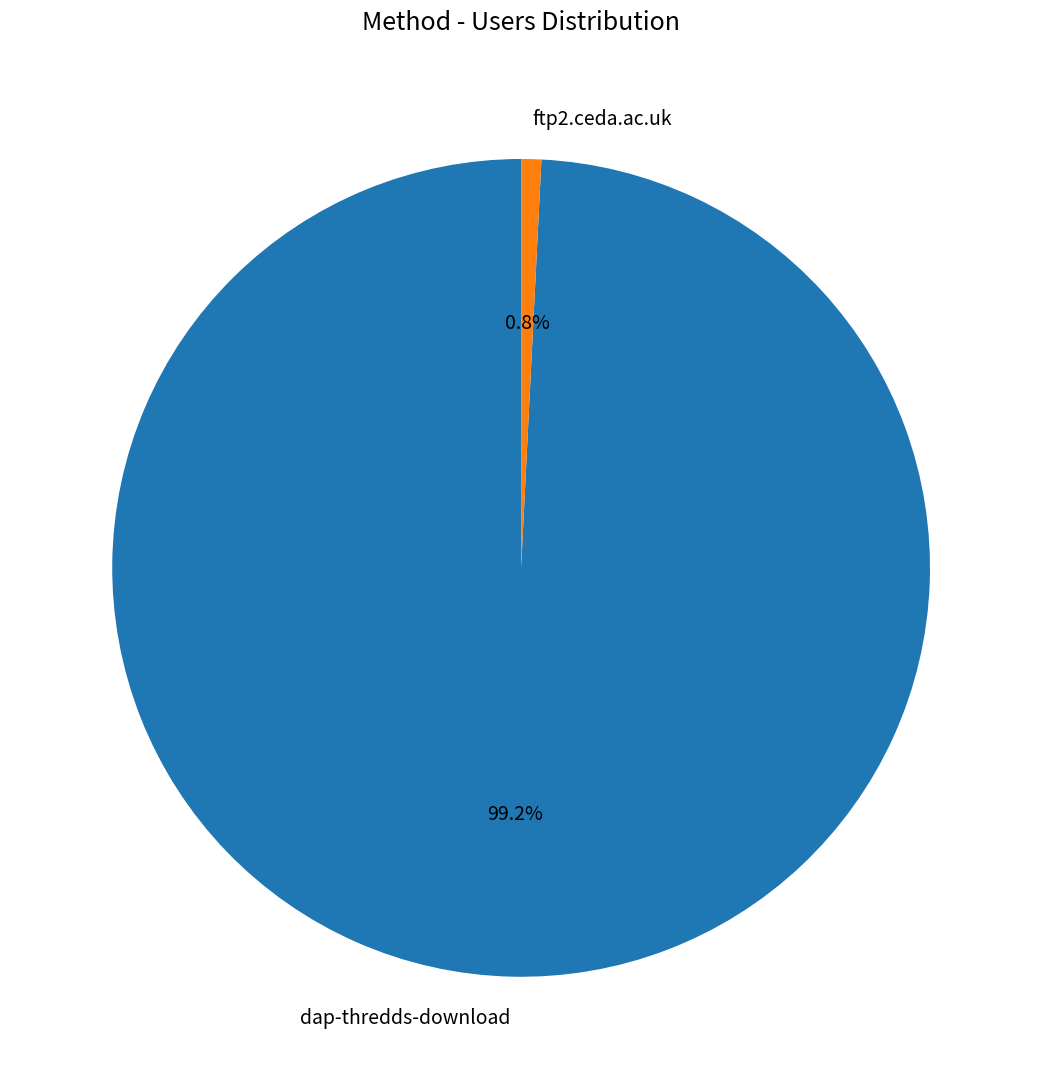

True or false: dap-thredds-download accounts for 89% of the total.

False